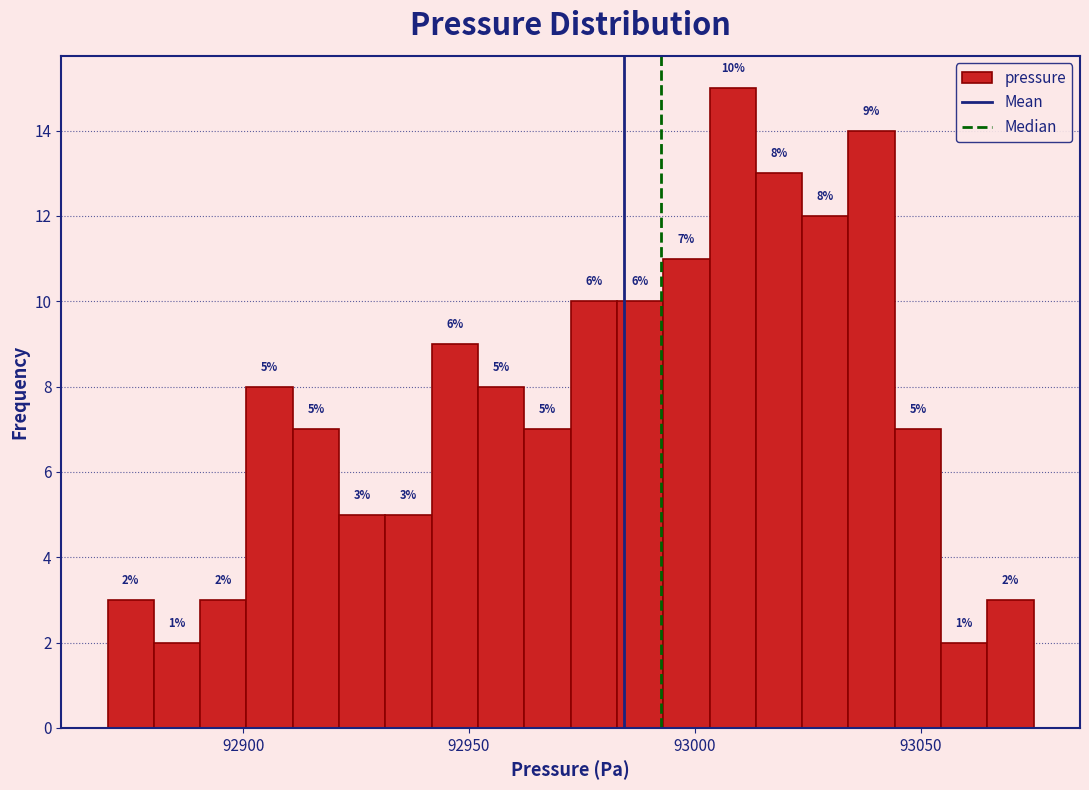

Around what value on the x-axis is the tallest bar? Give the approximate position of its centre, as read against the axis.

93010